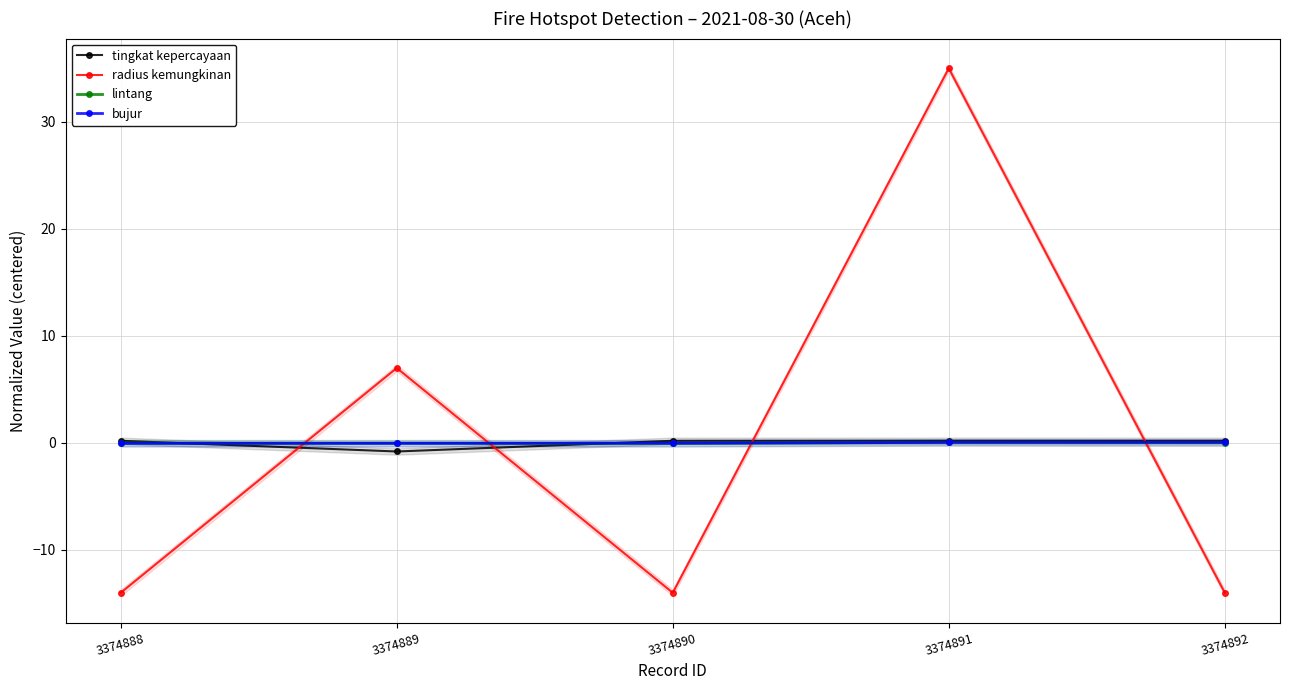

At which label does radius kemungkinan reach its peak?

3374891